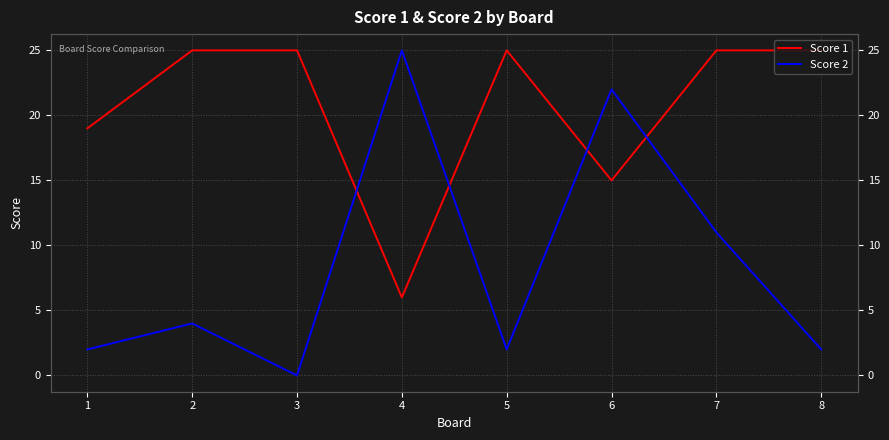

Reading left to right, what are all the values shown in this chart?

Score 1: 1=19	2=25	3=25	4=6	5=25	6=15	7=25	8=25
Score 2: 1=2	2=4	3=0	4=25	5=2	6=22	7=11	8=2